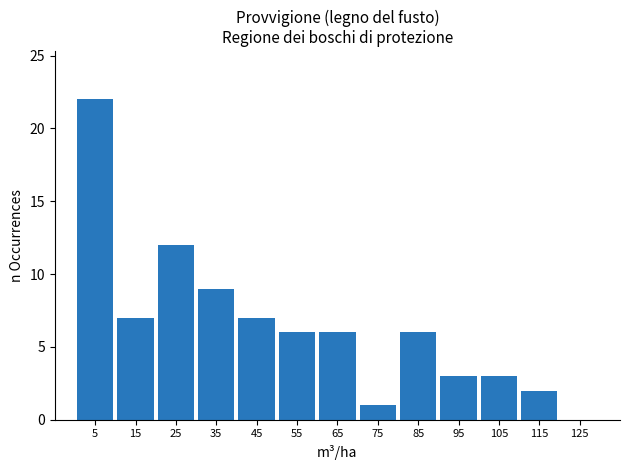

Reading left to right, transcribe this chart: for each bar, give the range it covers on the x-axis and its height. The values are not printed on the chart, so give them approximately, as read against the axis.

0 to 10: 22
10 to 20: 7
20 to 30: 12
30 to 40: 9
40 to 50: 7
50 to 60: 6
60 to 70: 6
70 to 80: 1
80 to 90: 6
90 to 100: 3
100 to 110: 3
110 to 120: 2
120 to 130: 0